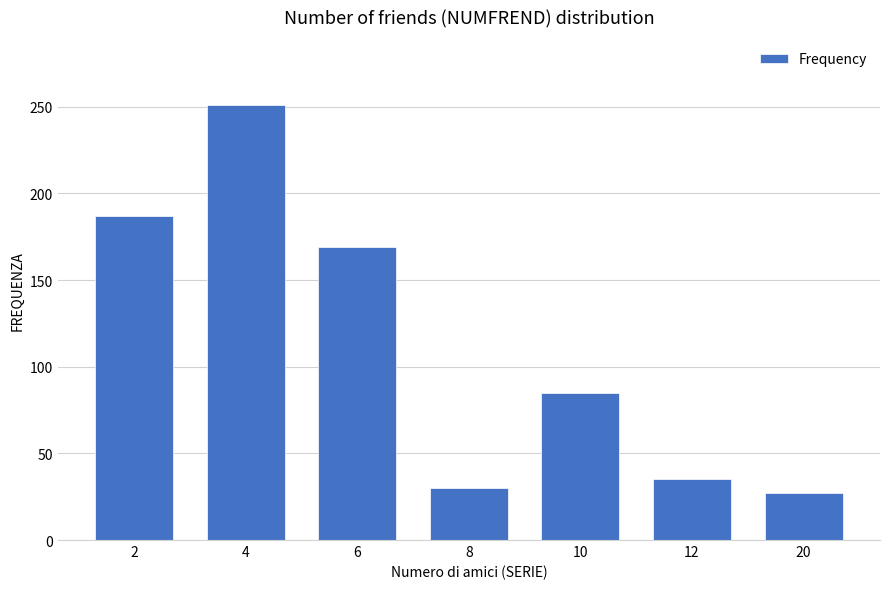

Reading right to left, transcribe all the data shown in this chart.

27	35	85	30	169	251	187